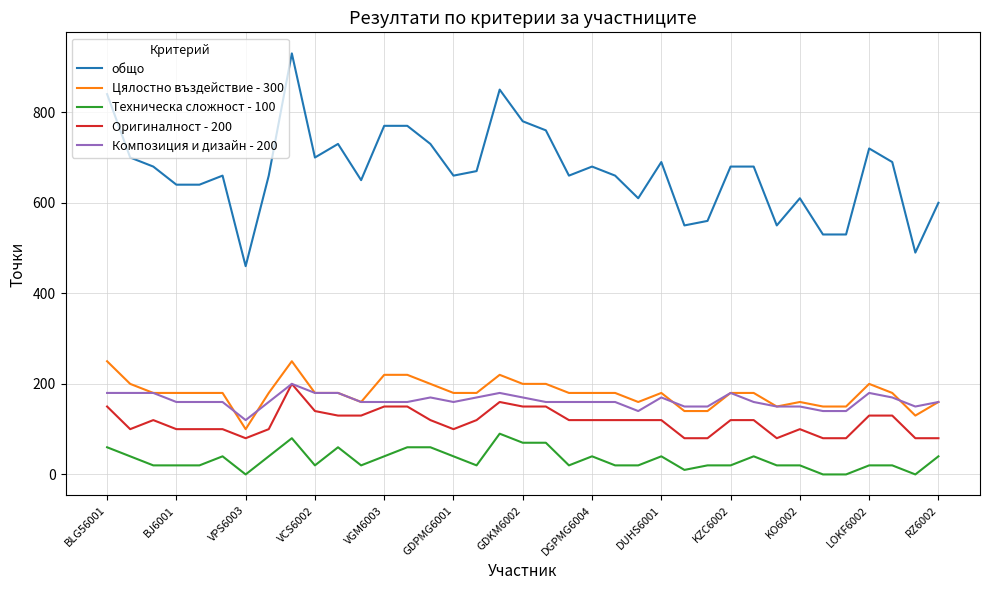

Which series has the largest total across all categories?

общо